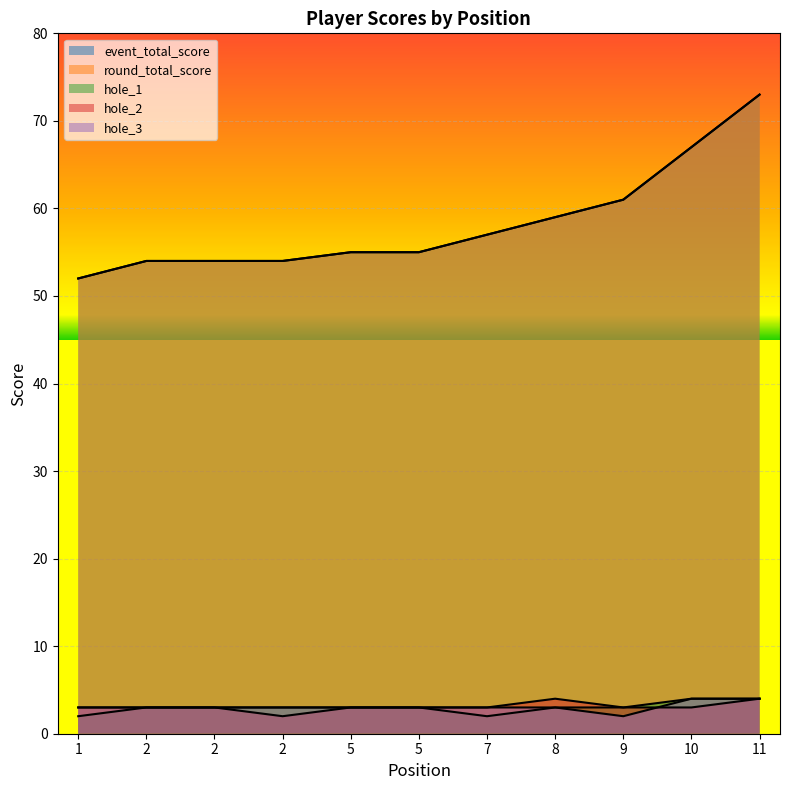

Does the chart display data point markers on the line(s)?

No